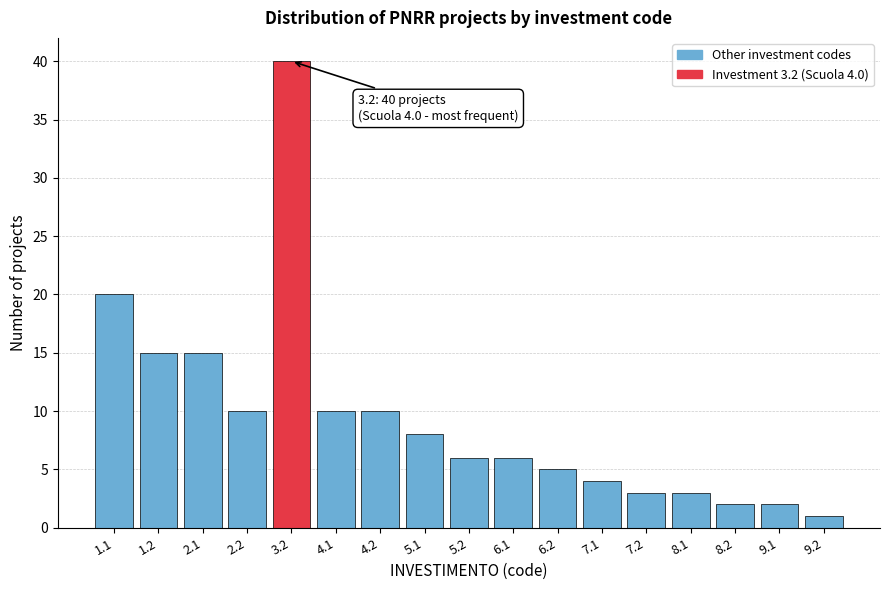

Reading left to right, extract all data points from this chart.

1.1=20	1.2=15	2.1=15	2.2=10	3.2=40	4.1=10	4.2=10	5.1=8	5.2=6	6.1=6	6.2=5	7.1=4	7.2=3	8.1=3	8.2=2	9.1=2	9.2=1